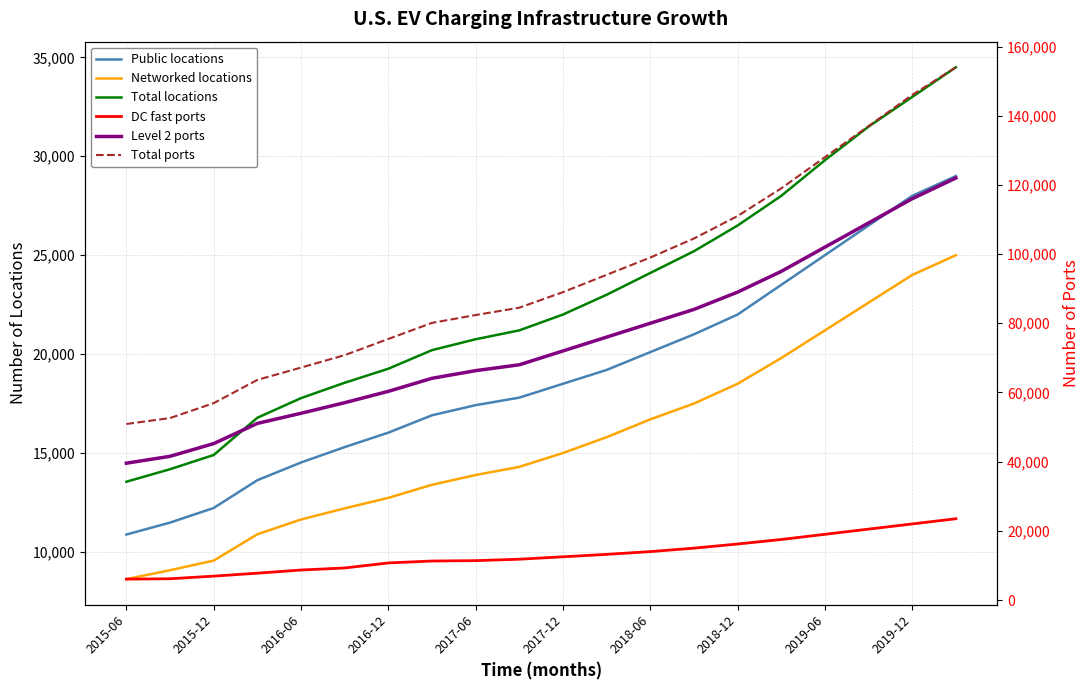

Where does the Total ports series first go above 89000?

11